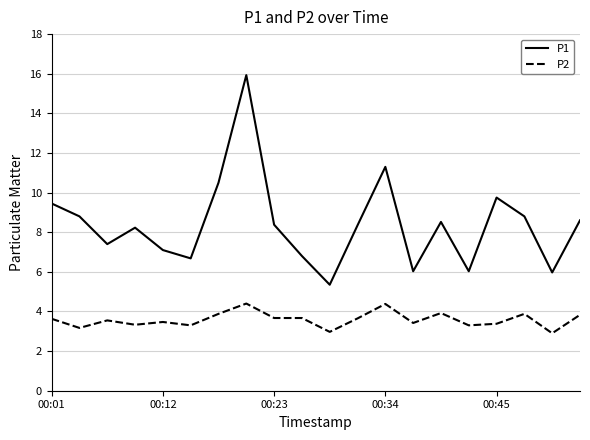

True or false: P2 and P1 cross at least once.

False